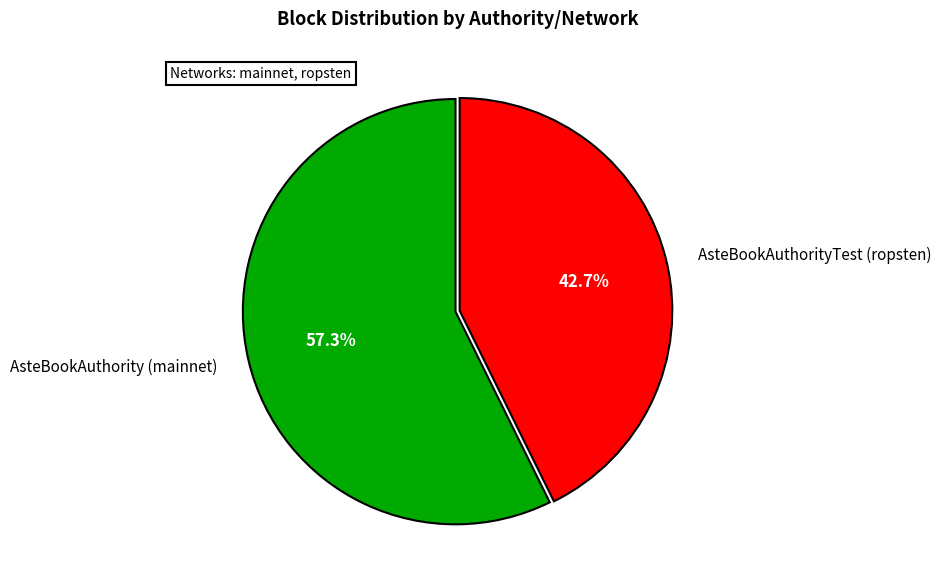

To the nearest percent, what portion does AsteBookAuthority (mainnet) represent?

57%